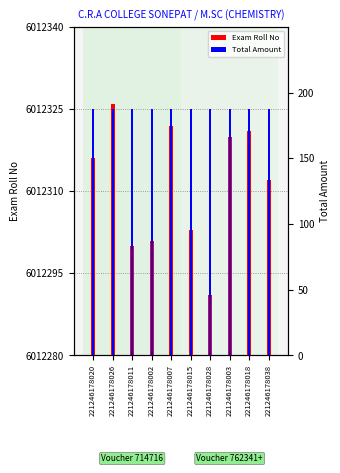

What is the spread (max minus min) of values at 221246178018?

147